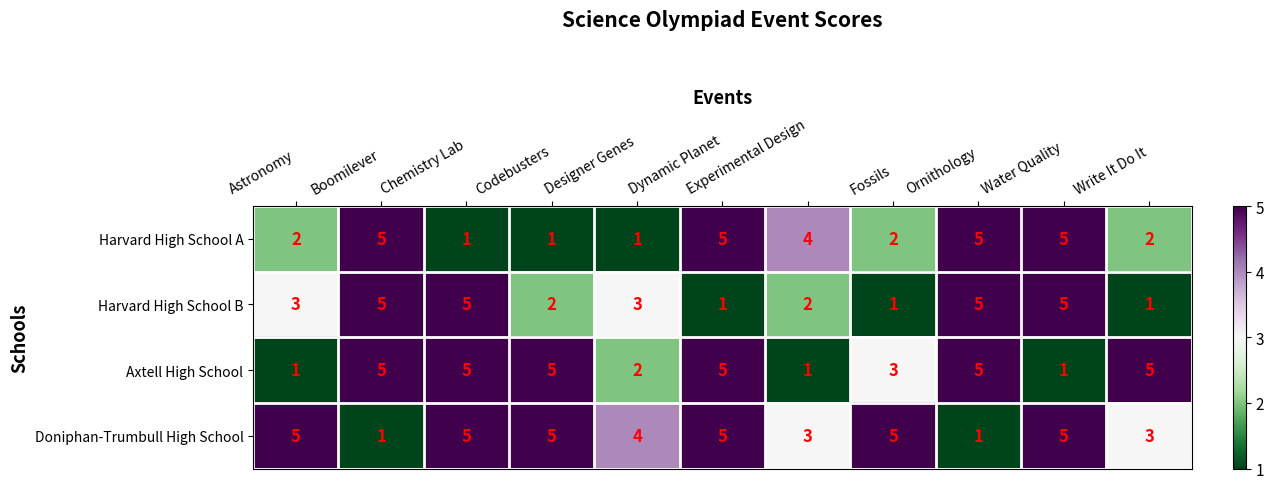

What is the sum of all Doniphan-Trumbull High School values?

42